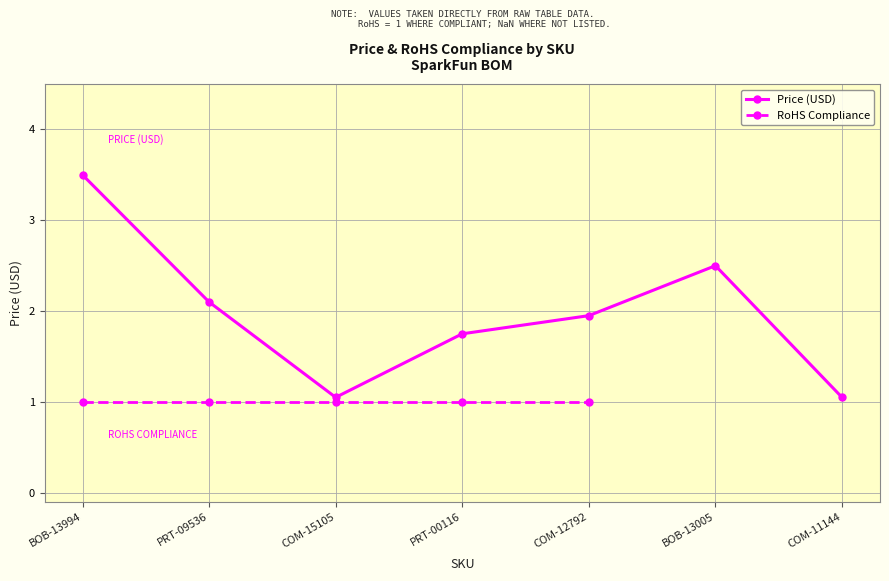

At which category is the sum across all series the highest?

BOB-13994